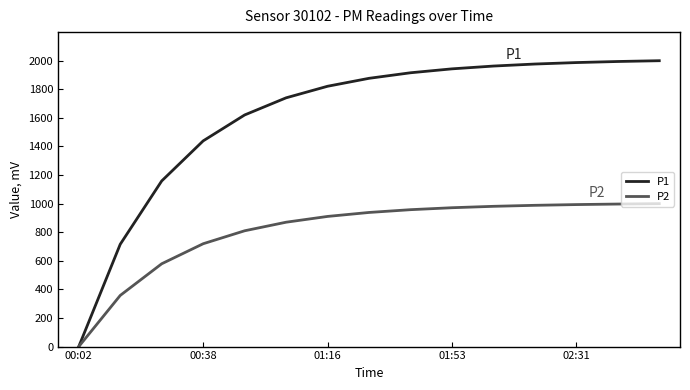

Which series has the largest range (max minus min)?

P1